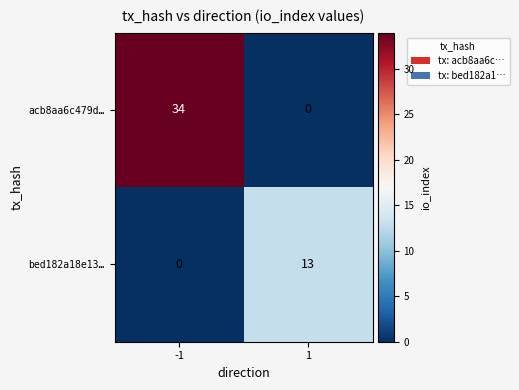

The bed182a18e13… series shows 0 at -1. True or false?

True